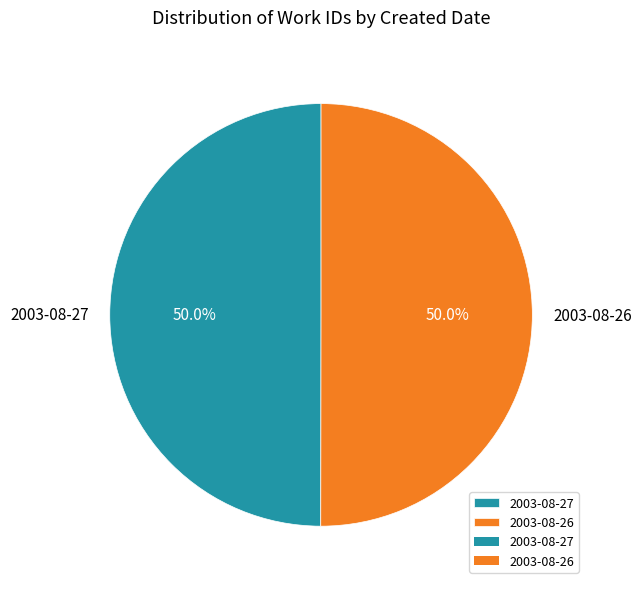

Is the sum of 2003-08-26 and 2003-08-27 greater than half?

Yes